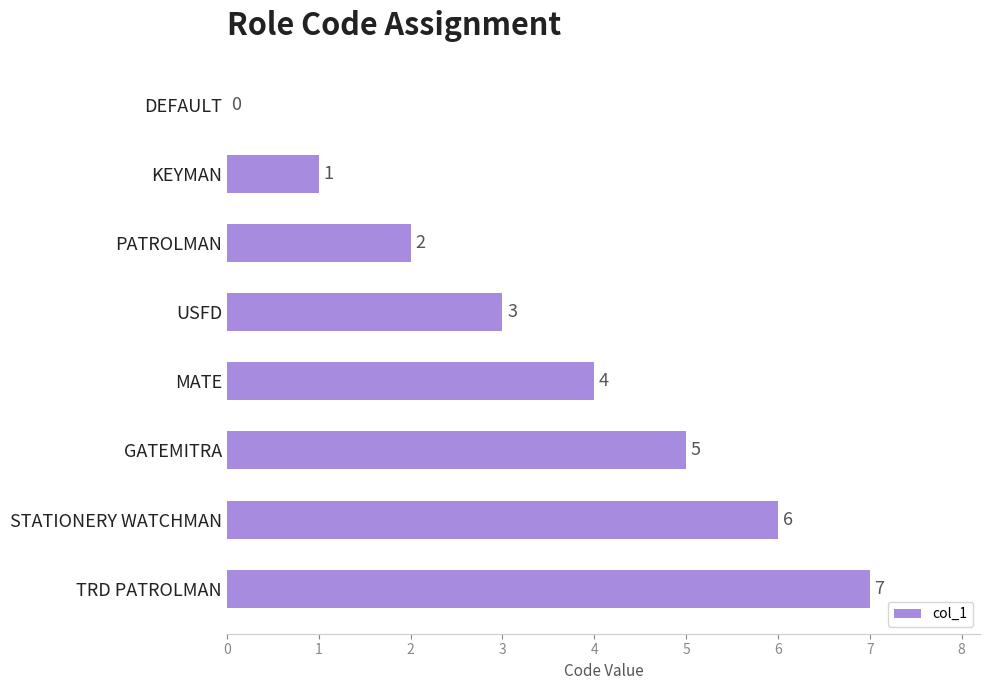

True or false: the data shows 5 at GATEMITRA.

True